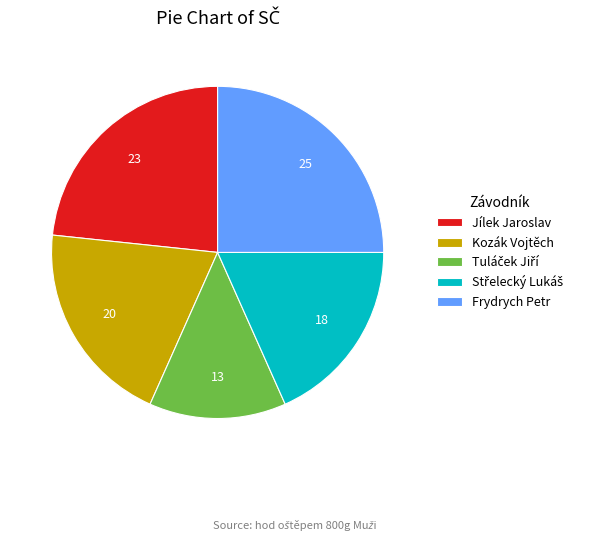

How many slices are in this pie chart?

5